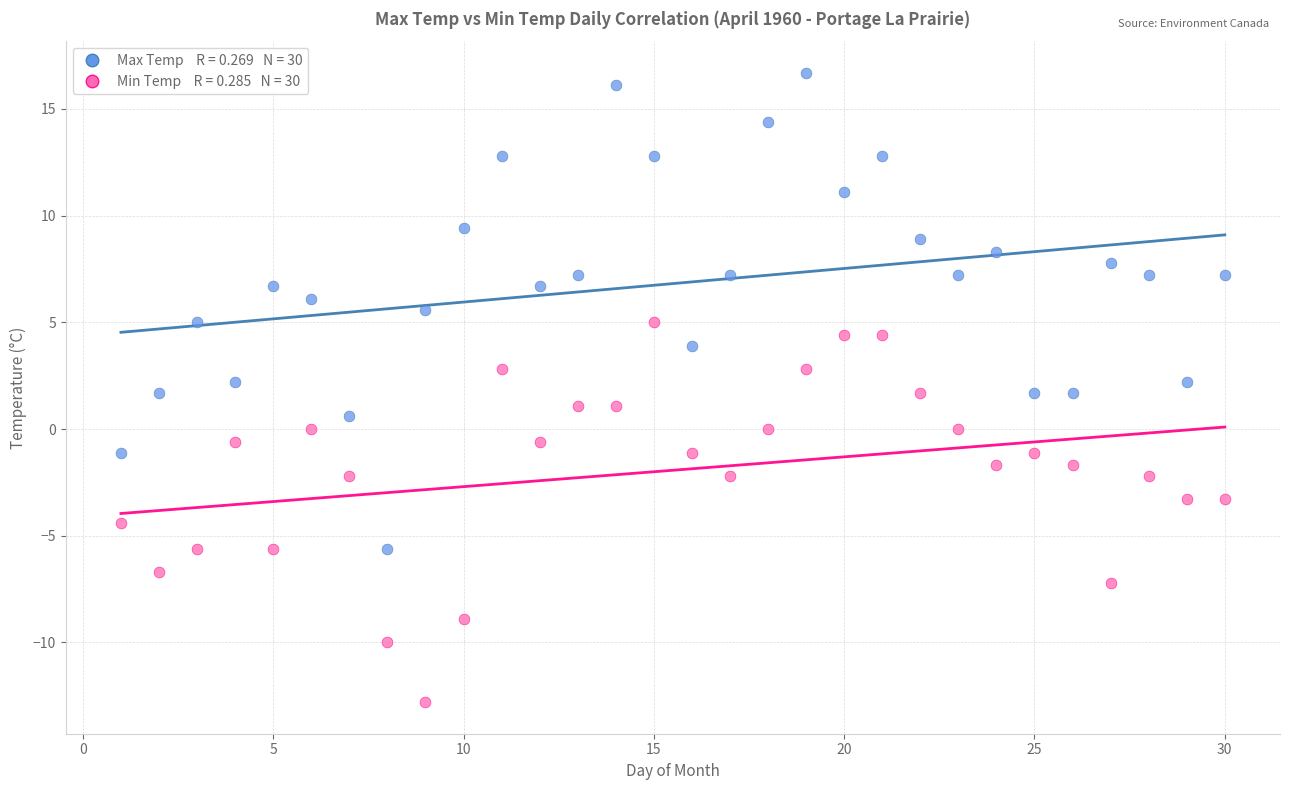

Across all data points, what is the range of Y values (max minus min)?

29.5